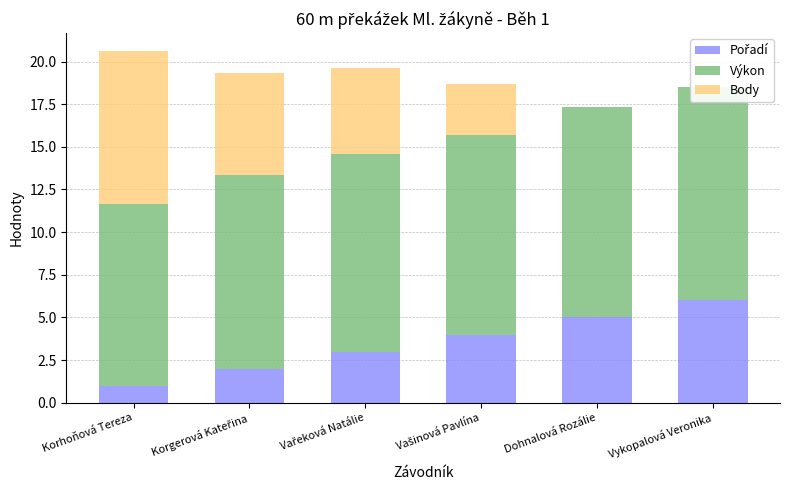

How many values in the Výkon series are below 11?

1